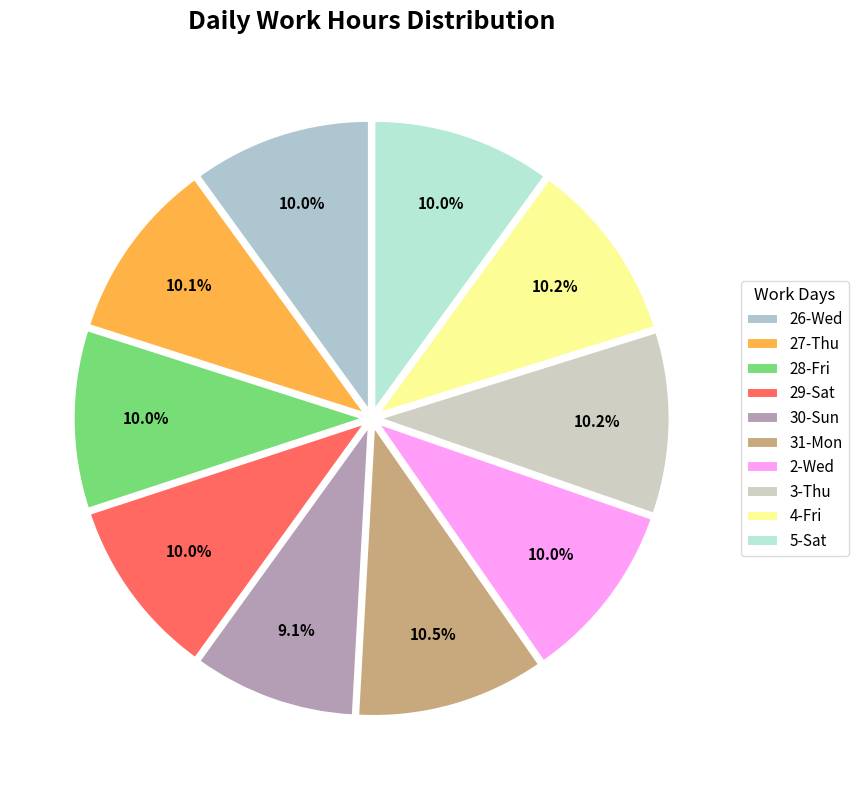

Is 2-Wed the majority of the pie?

No